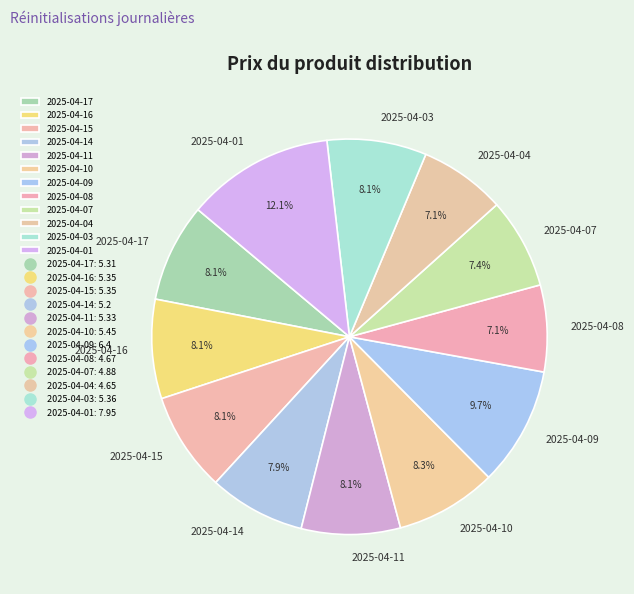

Does any single category account for the majority?

No